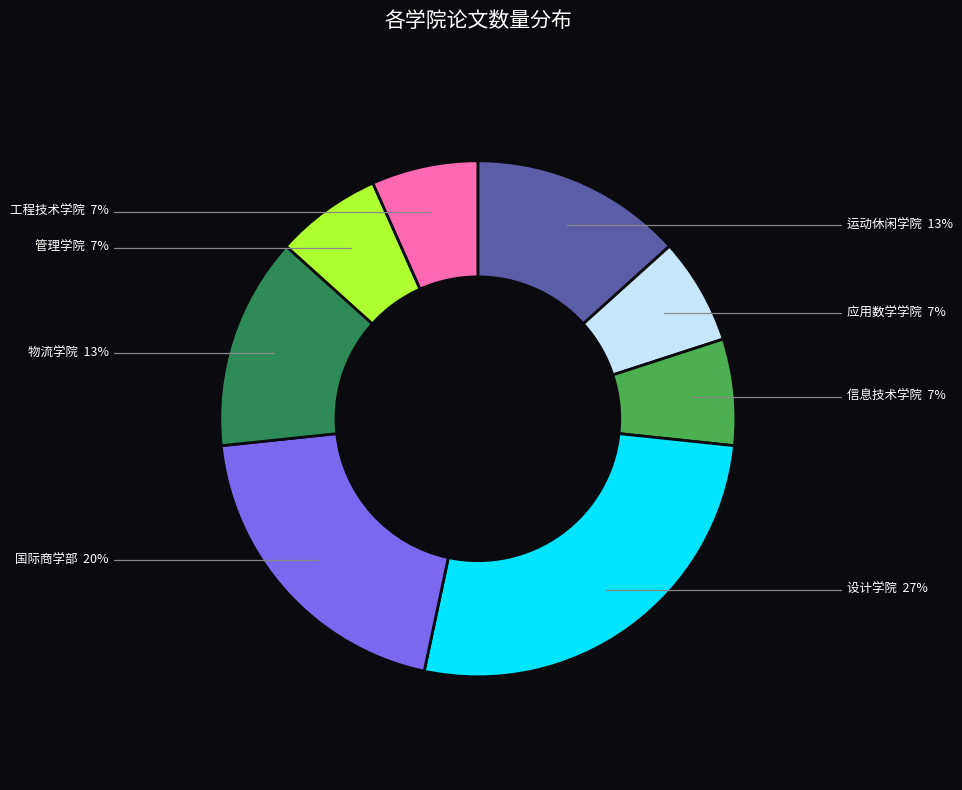

Does any single category account for the majority?

No